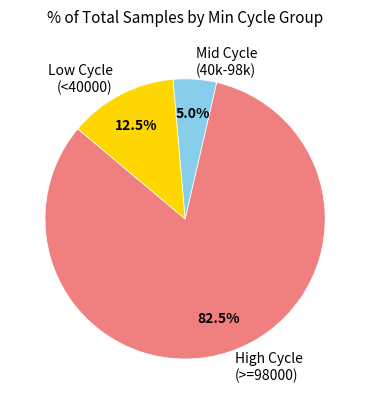

What is the ratio of the value at Low Cycle (<40000) to the value at Mid Cycle (40k-98k)?

2.5